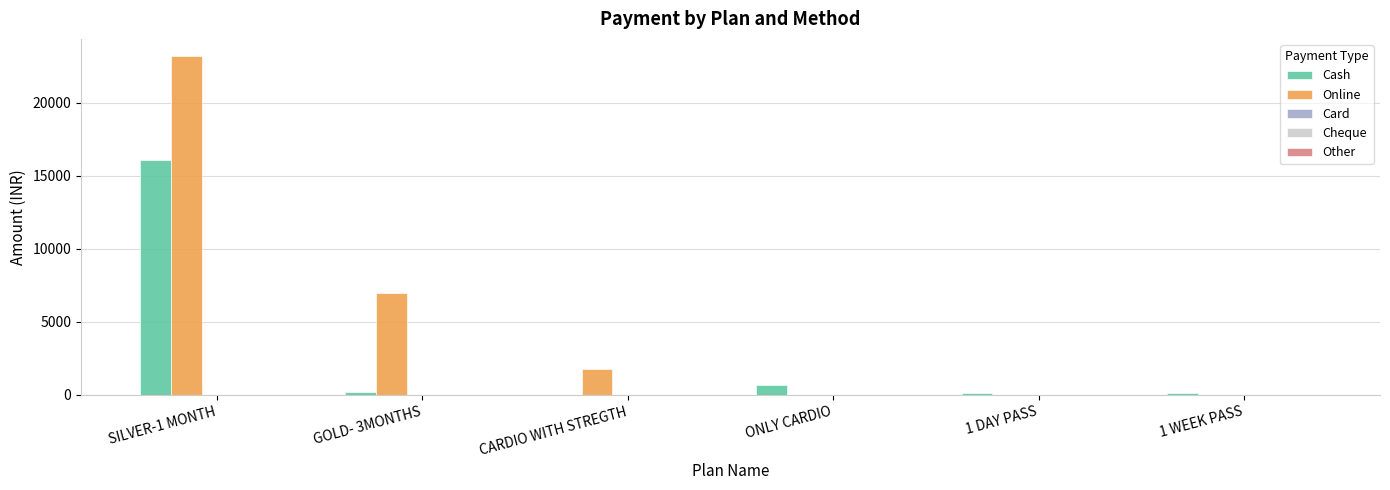

What is the sum of all Online values?

32000